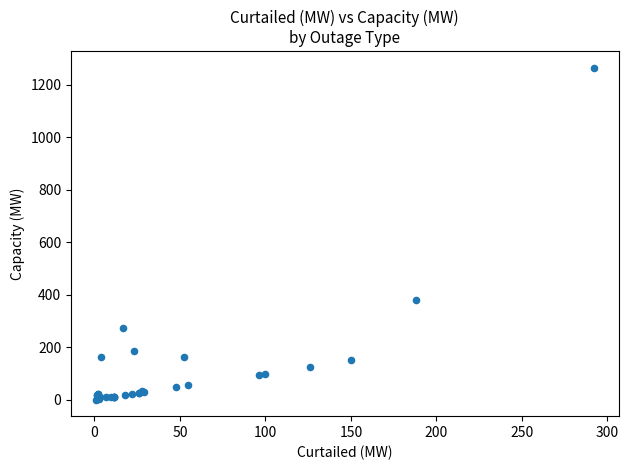

What Y value in the scatter plot is closest to 632?

380.0